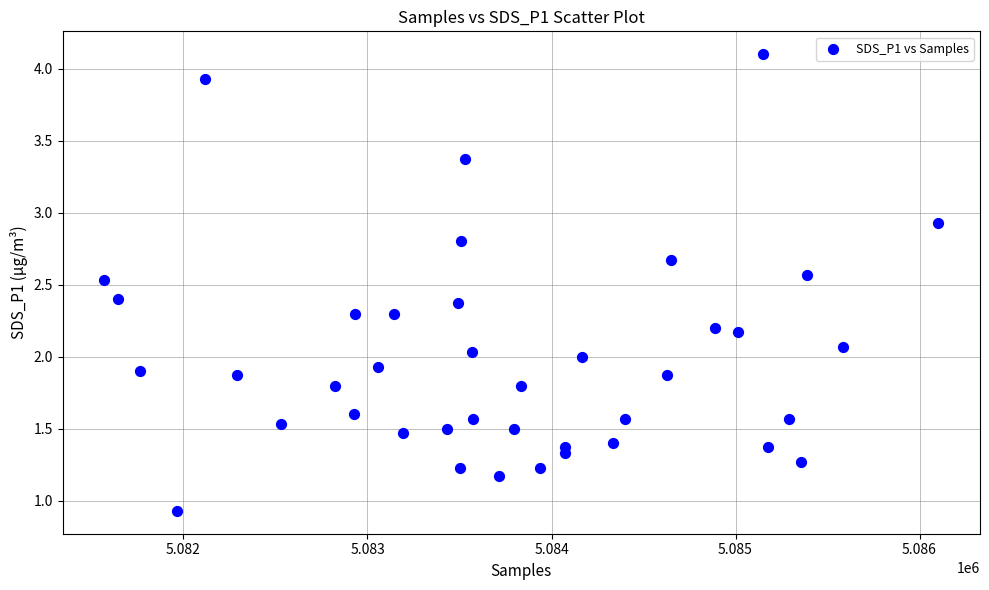

What is the range of Y values (max minus min)?

3.2